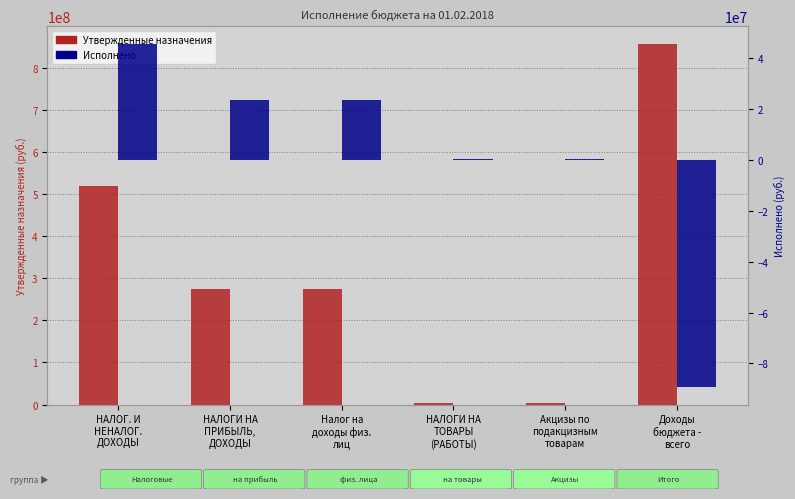

Rank the series at Акцизы по
подакцизным
товарам from lowest to highest value.

Исполнено, Утвержденные назначения